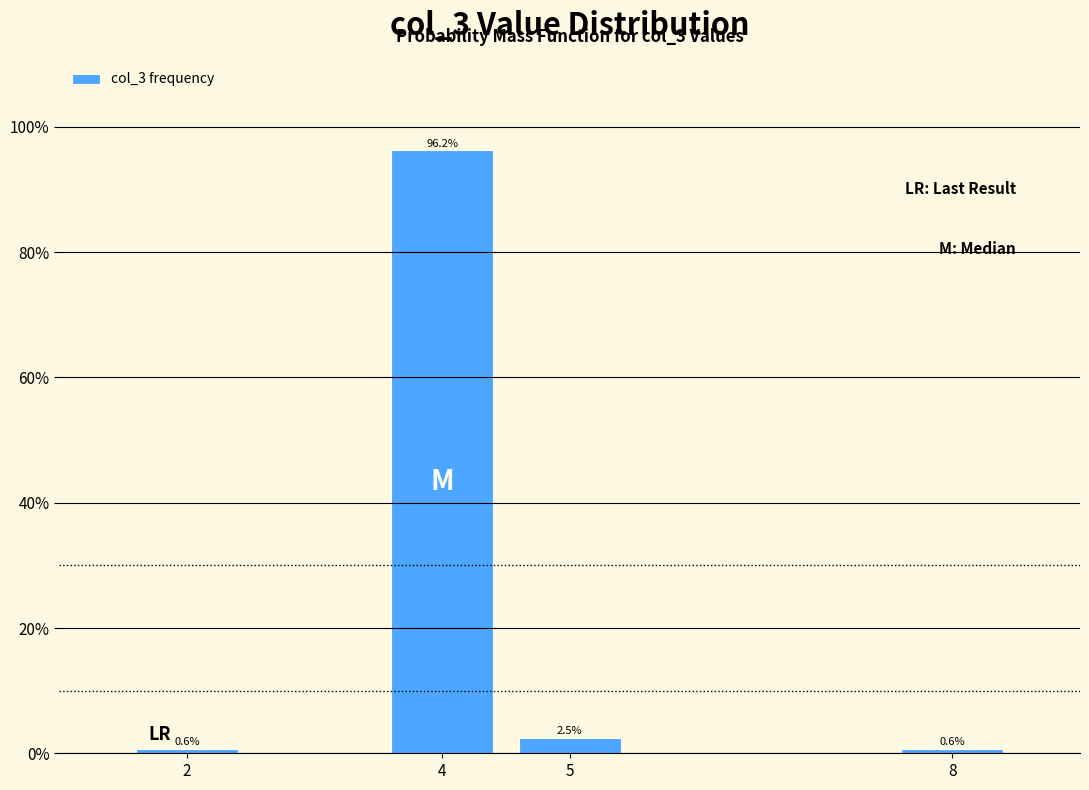

Which has a higher value, 4 or 2?

4